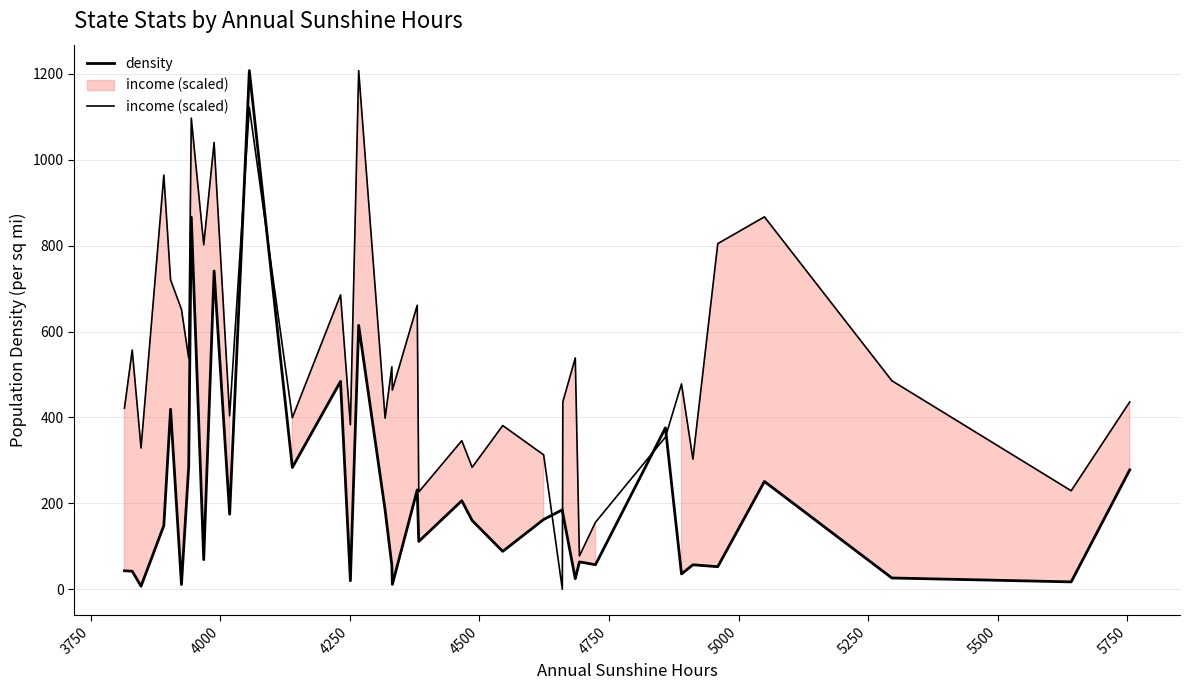

Is it true that density equals 493.2 at 37?

False